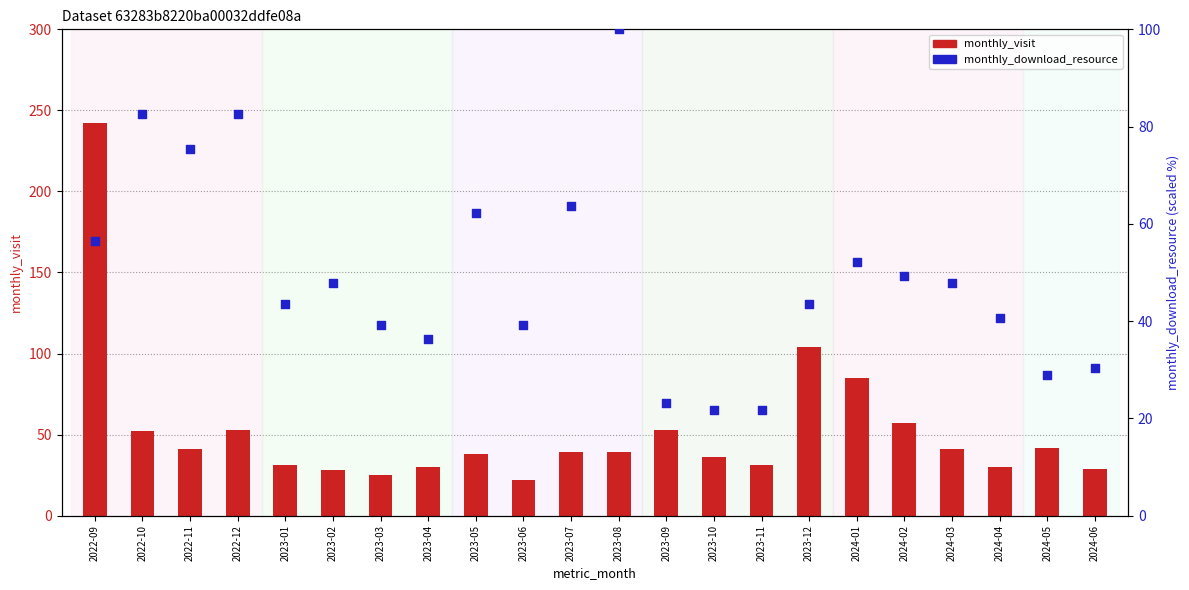

At which category is the sum across all series the highest?

2022-09